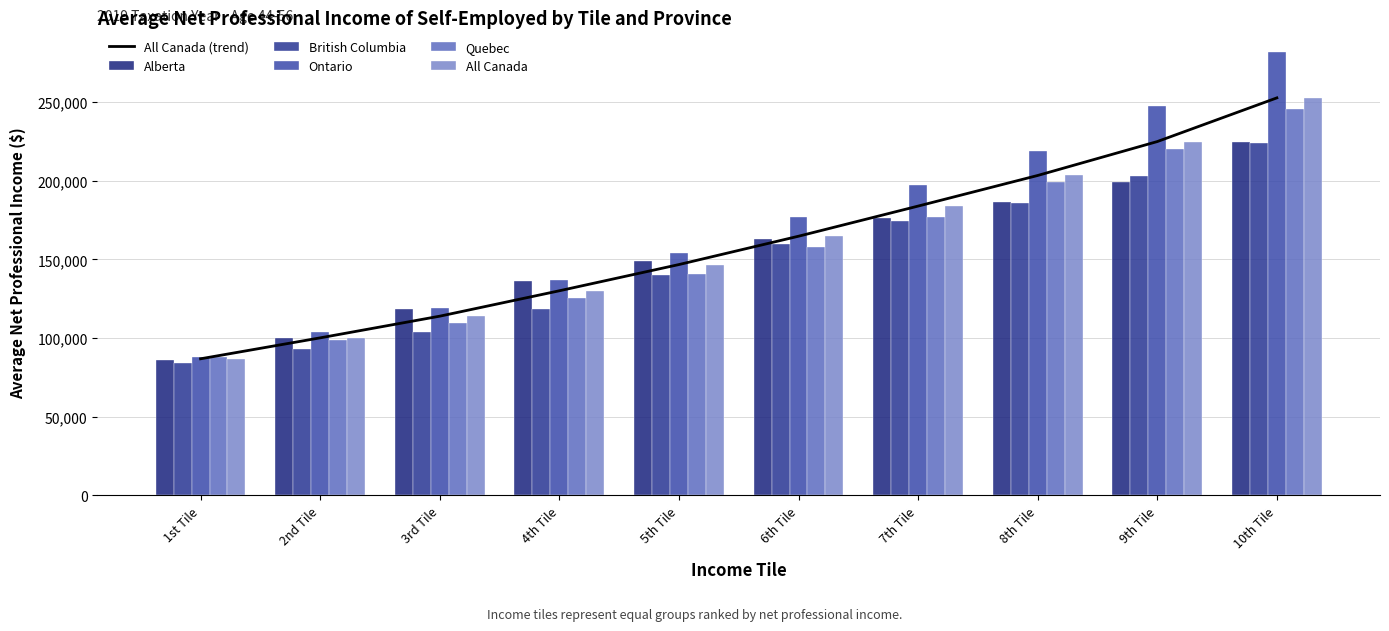

What is the total value across all series at 8th Tile?

1196695